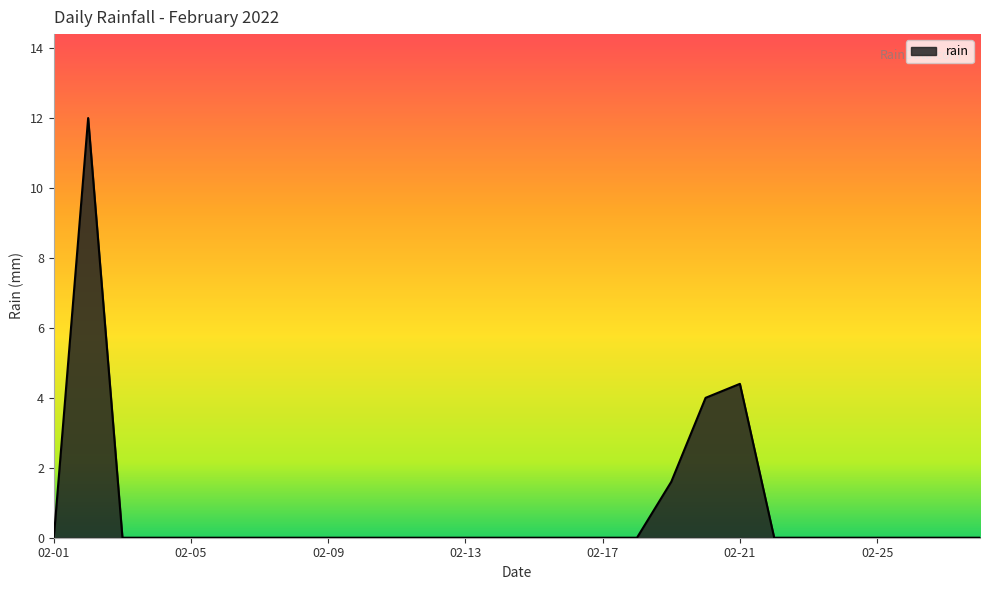

What is the maximum value shown in the chart?

12.0